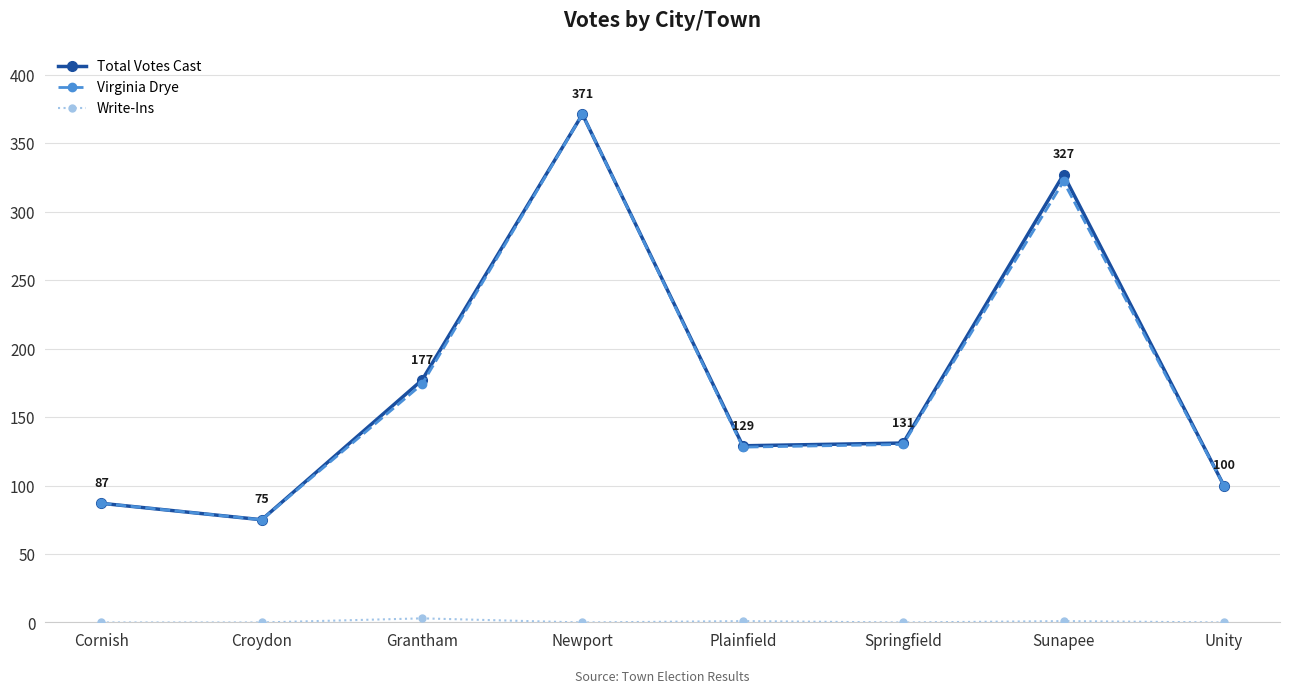

The Total Votes Cast series shows 327 at Sunapee. True or false?

True